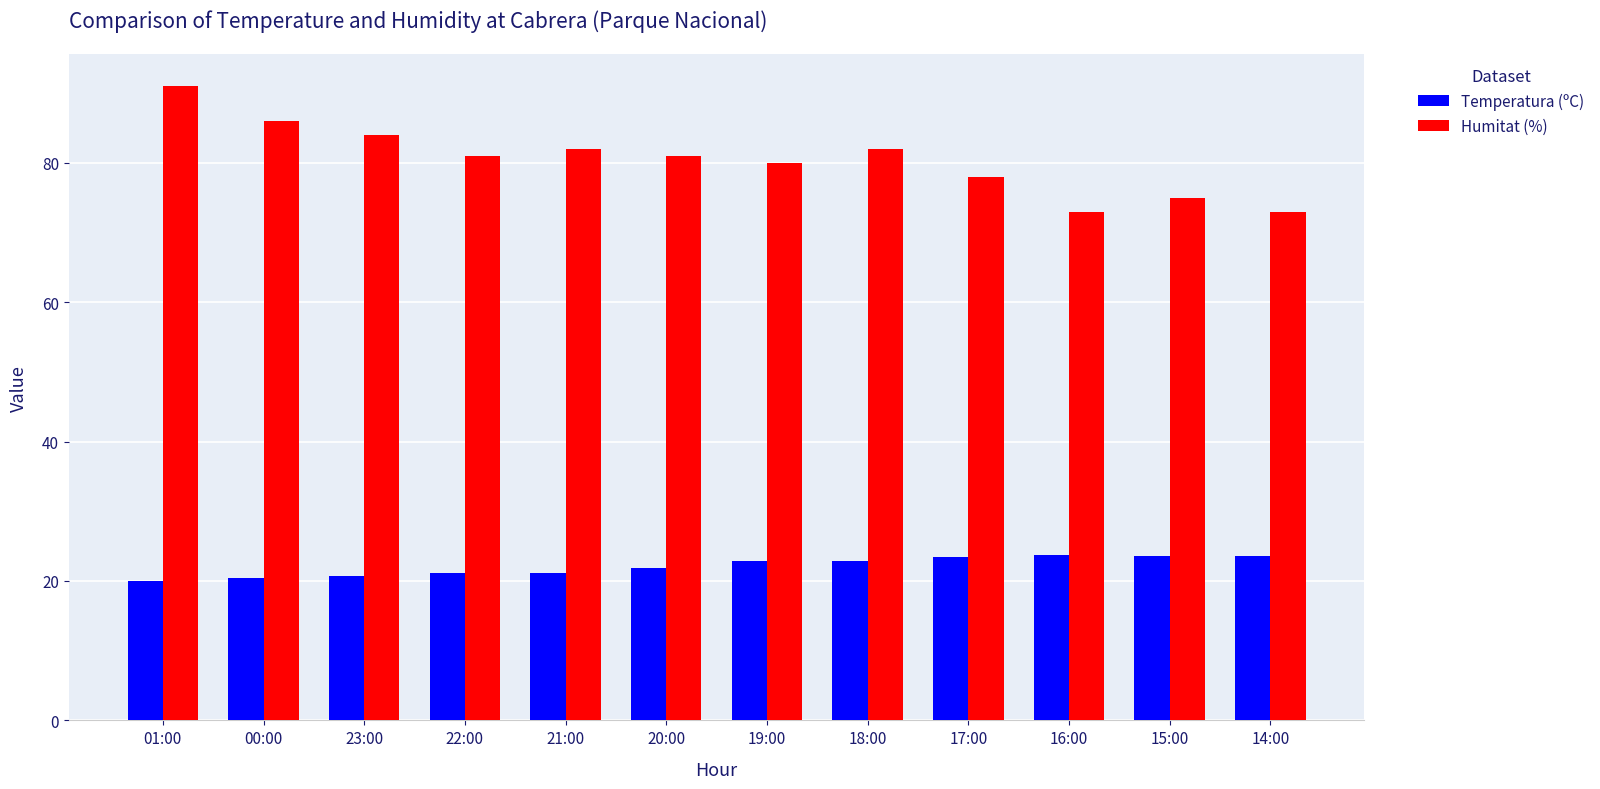

At how many categories does at least one series exceed 69?

12